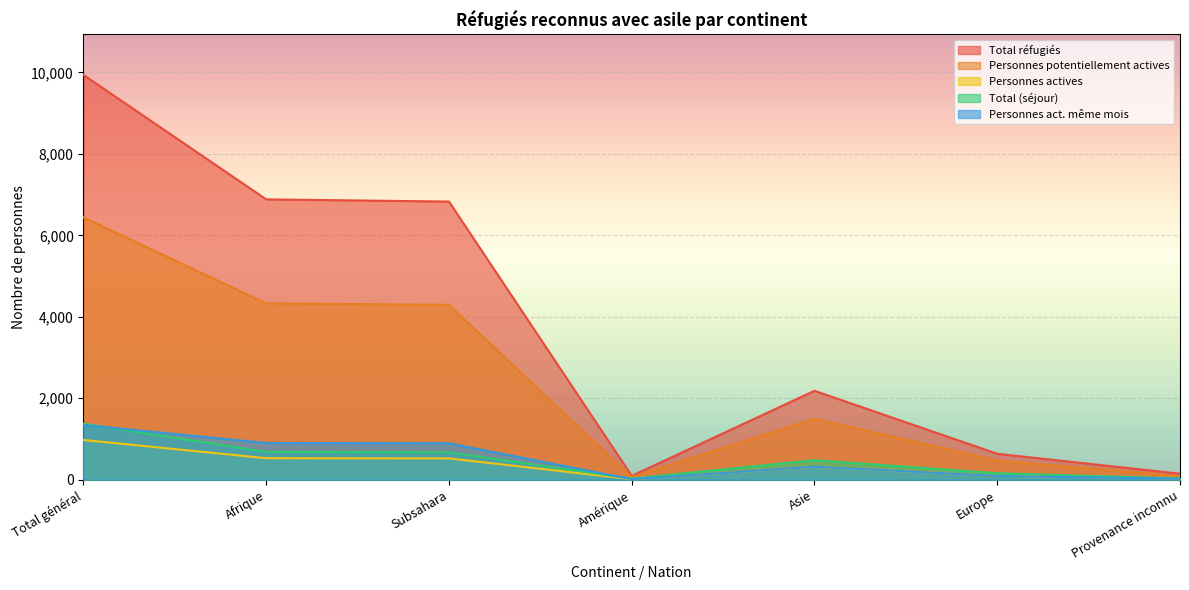

At which label does Personnes act. même mois reach its minimum?

Amérique